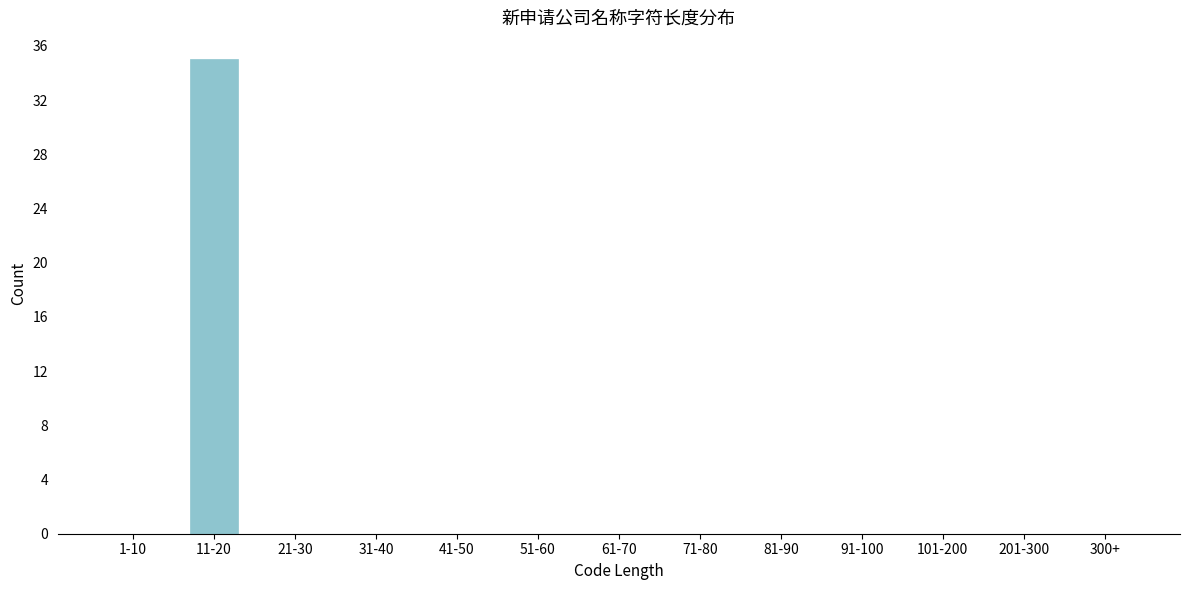

Reading left to right, extract all data points from this chart.

1-10=0	11-20=35	21-30=0	31-40=0	41-50=0	51-60=0	61-70=0	71-80=0	81-90=0	91-100=0	101-200=0	201-300=0	300+=0